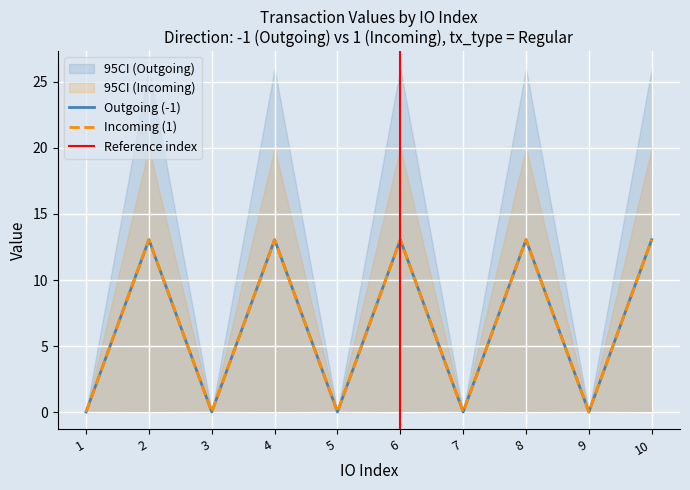

True or false: Incoming (1) and Outgoing (-1) intersect in this chart.

False